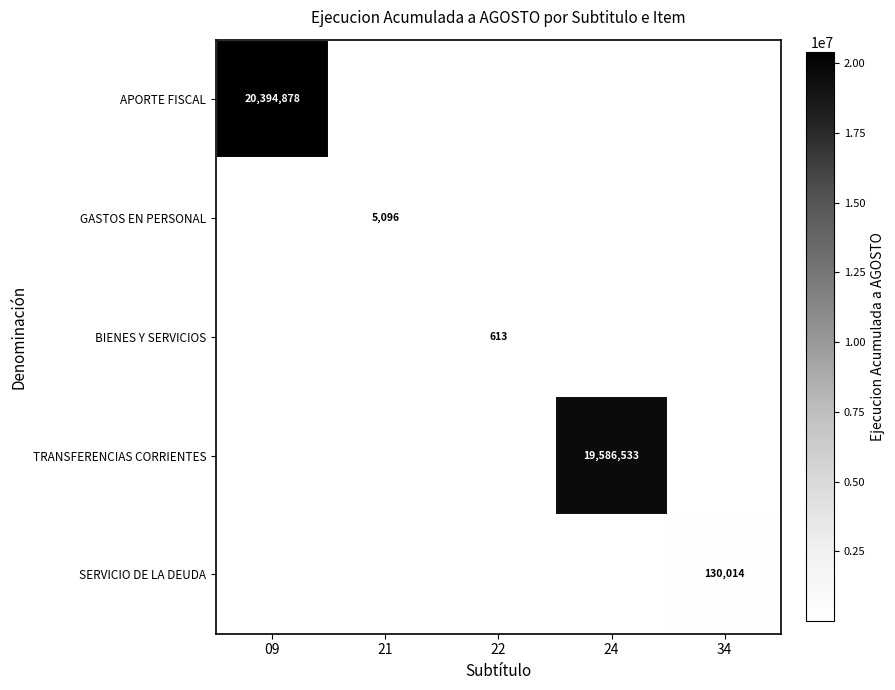

True or false: BIENES Y SERVICIOS has a value of 613 at 22.

True